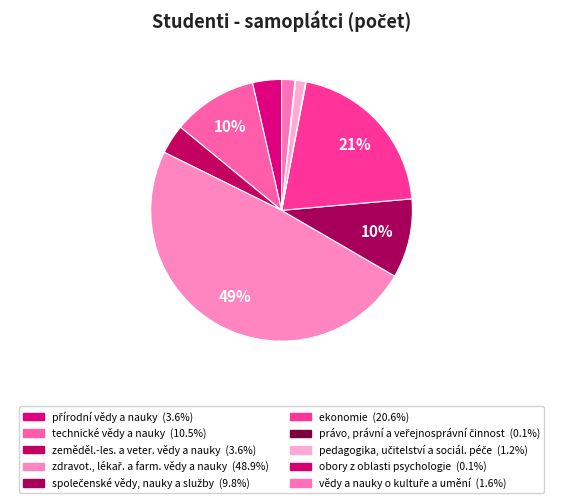

What percentage do obory z oblasti psychologie and společenské vědy, nauky a služby together represent?

9.9%